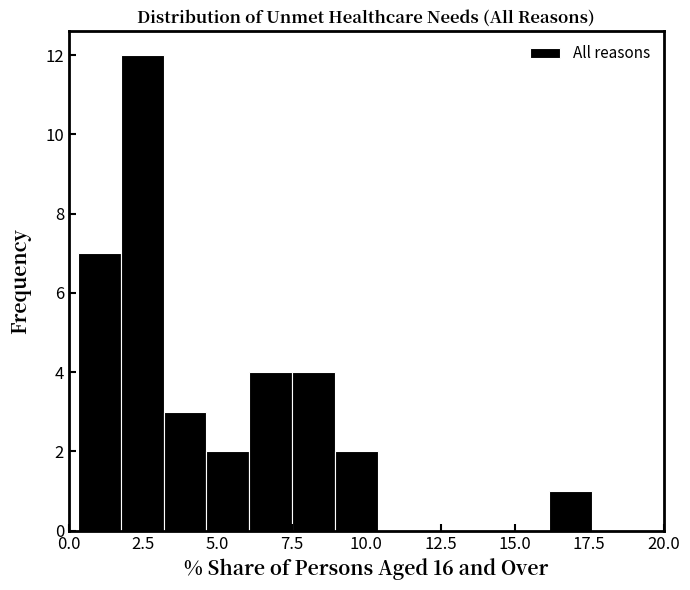

Around what value on the x-axis is the tallest bar? Give the approximate position of its centre, as read against the axis.

2.5